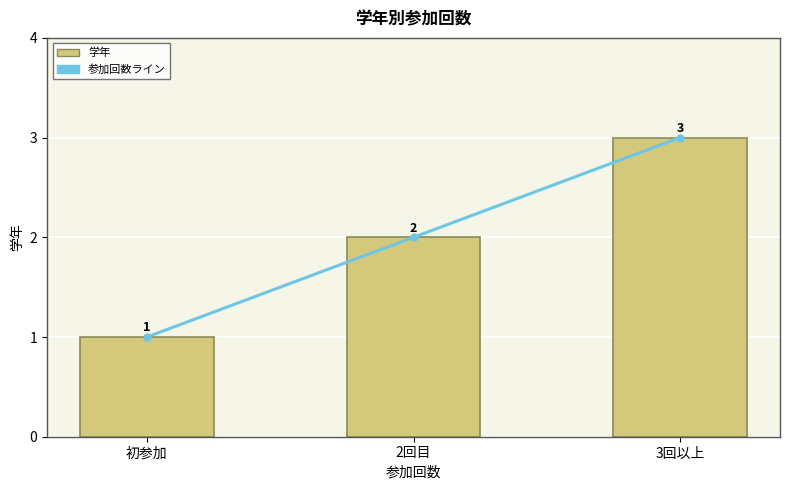

Reading right to left, list all the values displayed in this chart.

参加回数ライン: 3	2	1
学年: 3	2	1